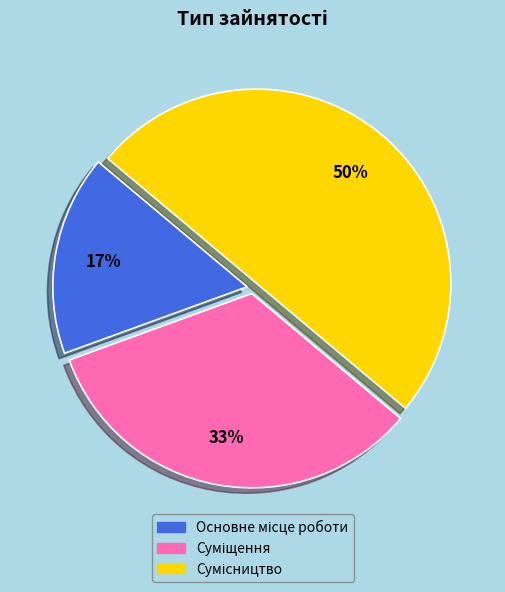

To the nearest percent, what is the average slice percentage?

33%